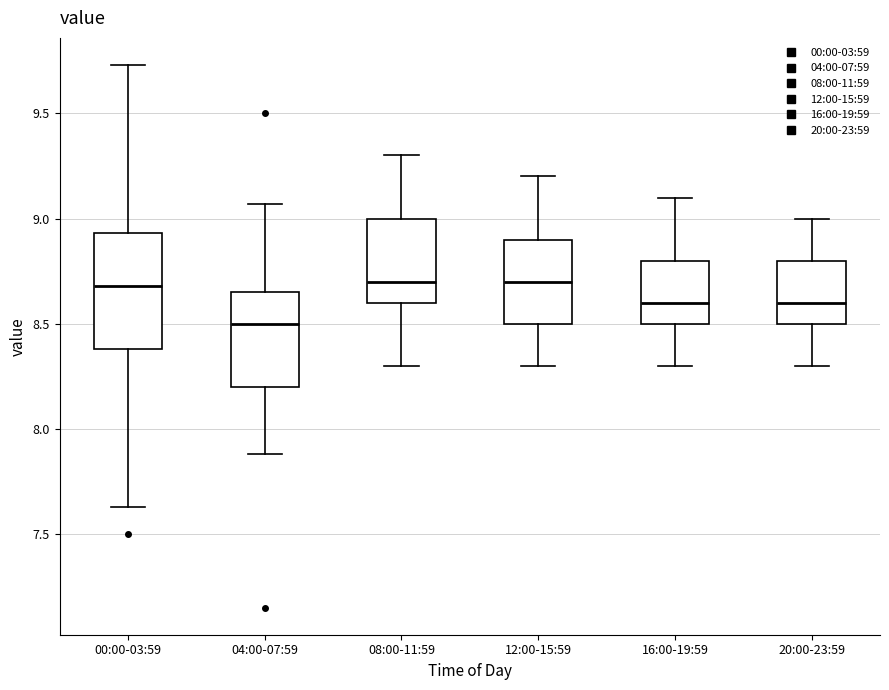

Reading left to right, transcribe this box plot: for each box, give where its median line is, the range the box spans, and where its two whiskers end, as read against the y-axis. The values are not printed on the chart, so give them approximately, as read against the axis.

00:00-03:59: median 8.70, box 8.40 to 8.95, whiskers 7.65 to 9.75
04:00-07:59: median 8.50, box 8.20 to 8.65, whiskers 7.90 to 9.05
08:00-11:59: median 8.70, box 8.60 to 9.00, whiskers 8.30 to 9.30
12:00-15:59: median 8.70, box 8.50 to 8.90, whiskers 8.30 to 9.20
16:00-19:59: median 8.60, box 8.50 to 8.80, whiskers 8.30 to 9.10
20:00-23:59: median 8.60, box 8.50 to 8.80, whiskers 8.30 to 9.00